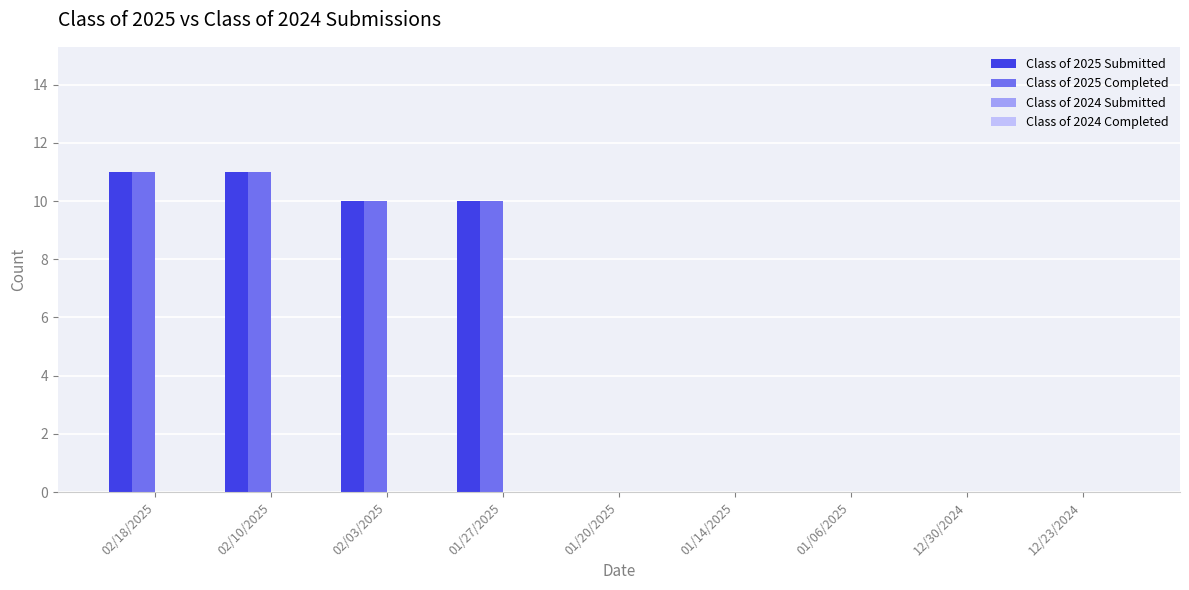

The Class of 2025 Submitted series shows 10 at 01/27/2025. True or false?

True